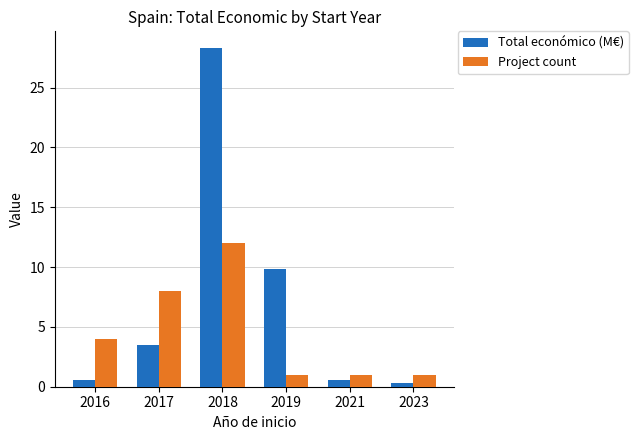

At which label does Project count reach its peak?

2018